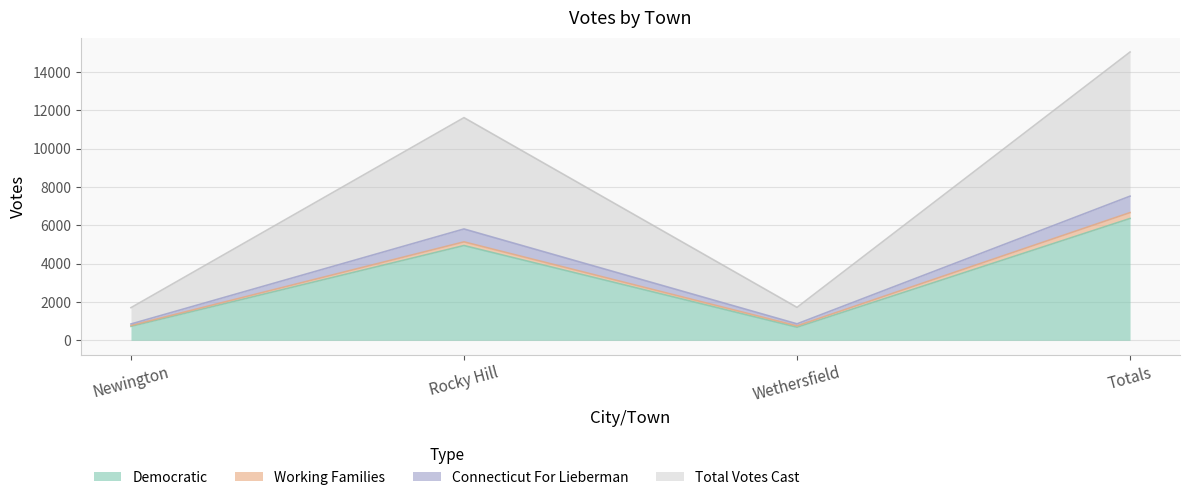

What is the difference between the maximum and minimum values in the Democratic series?

5674